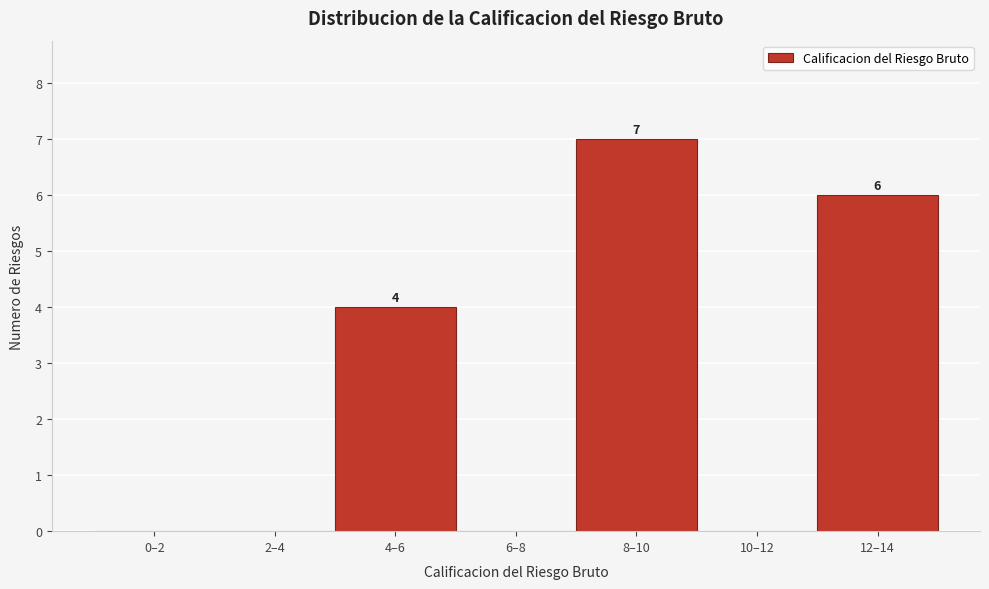

Reading right to left, list all the values displayed in this chart.

12–14=6	10–12=0	8–10=7	6–8=0	4–6=4	2–4=0	0–2=0